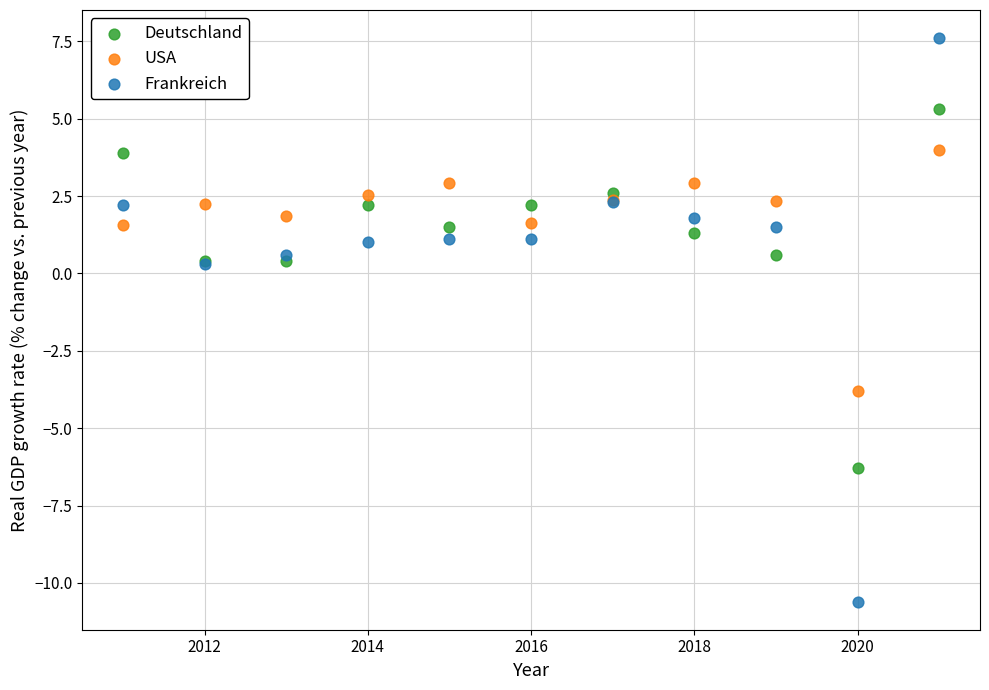

Which series reaches the maximum Y coordinate?

Frankreich